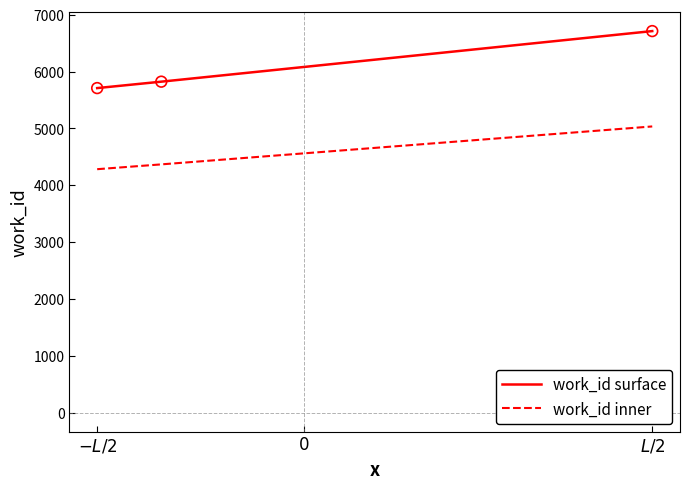

Which series has the largest range (max minus min)?

work_id surface